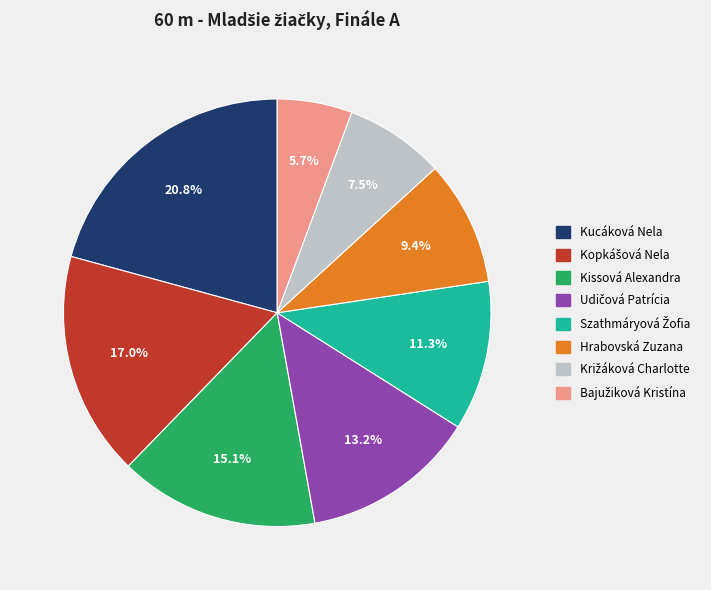

Which slice is the largest?

Kucáková Nela